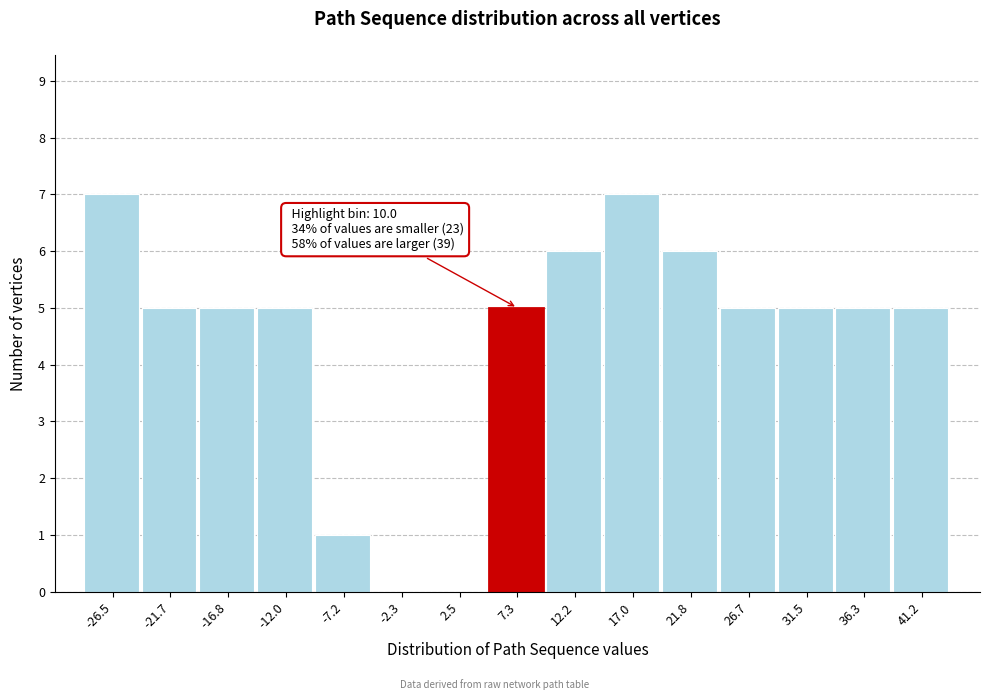

Reading left to right, list all the values displayed in this chart.

-26.5=7	-21.7=5	-16.8=5	-12.0=5	-7.2=1	-2.3=0	2.5=0	7.3=5	12.2=6	17.0=7	21.8=6	26.7=5	31.5=5	36.3=5	41.2=5